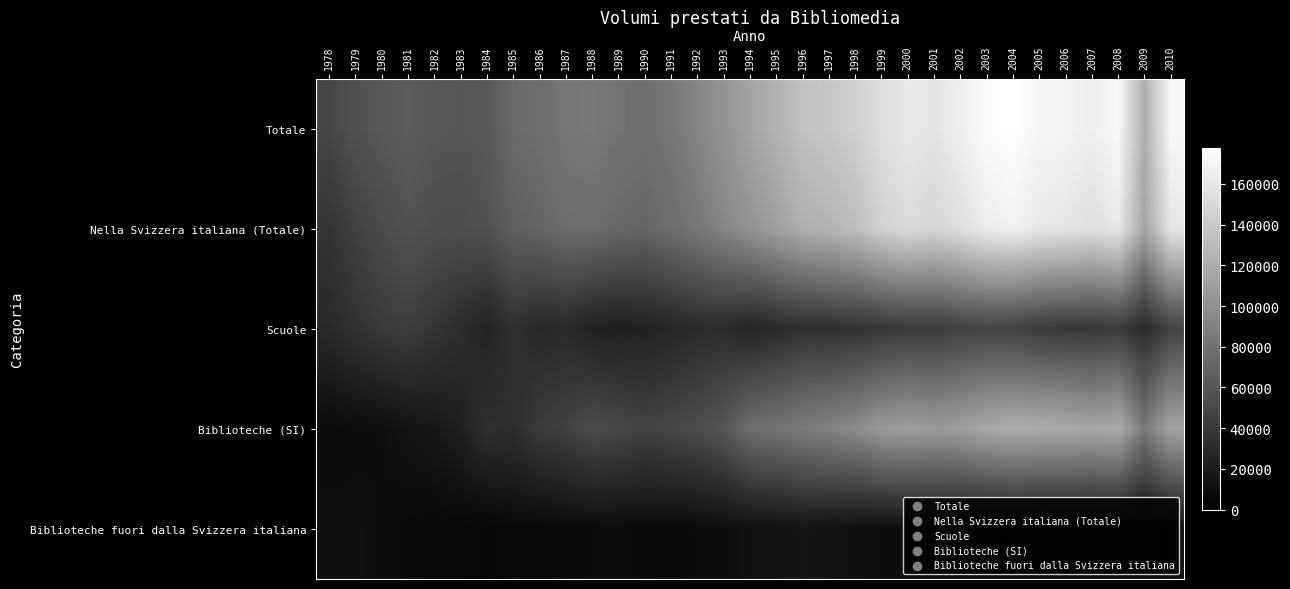

What is the spread (max minus min) of values at 1990?

69948